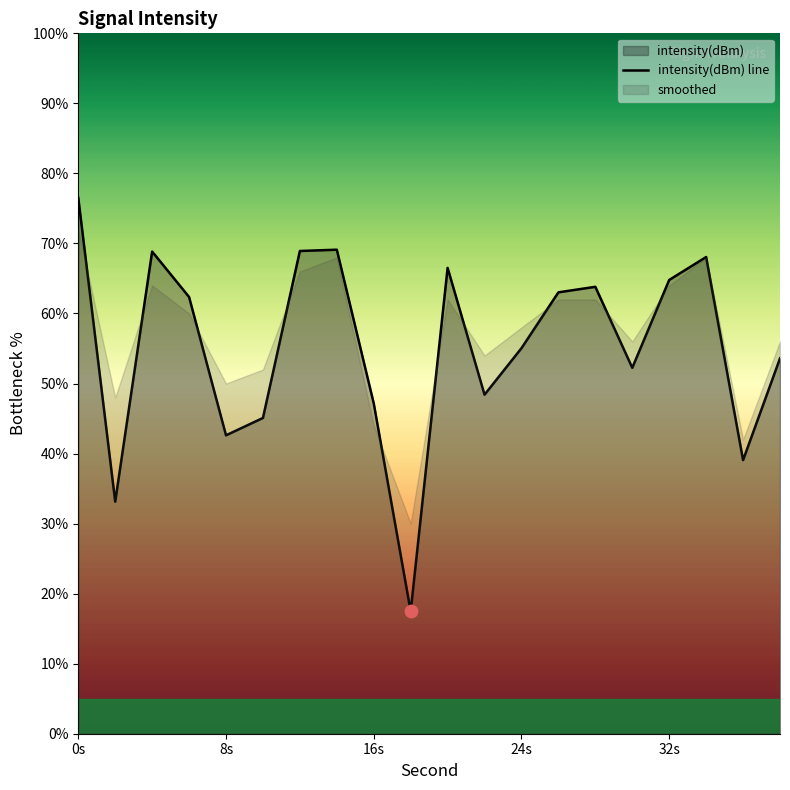

What is the highest value of the intensity(dBm) line series?

76.5